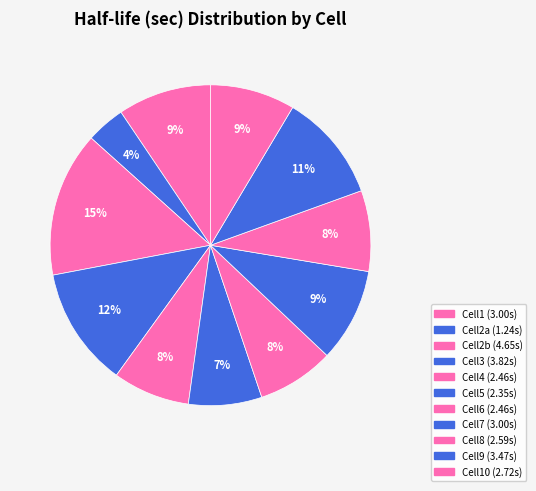

How many slices are in this pie chart?

11